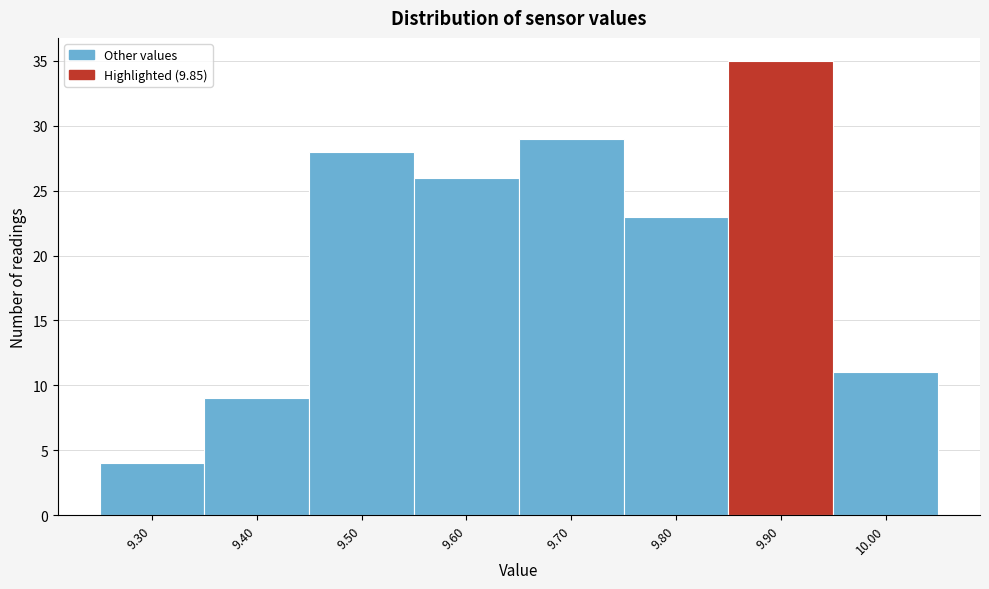

Which range on the x-axis has the tallest bar?

9.85 to 9.95